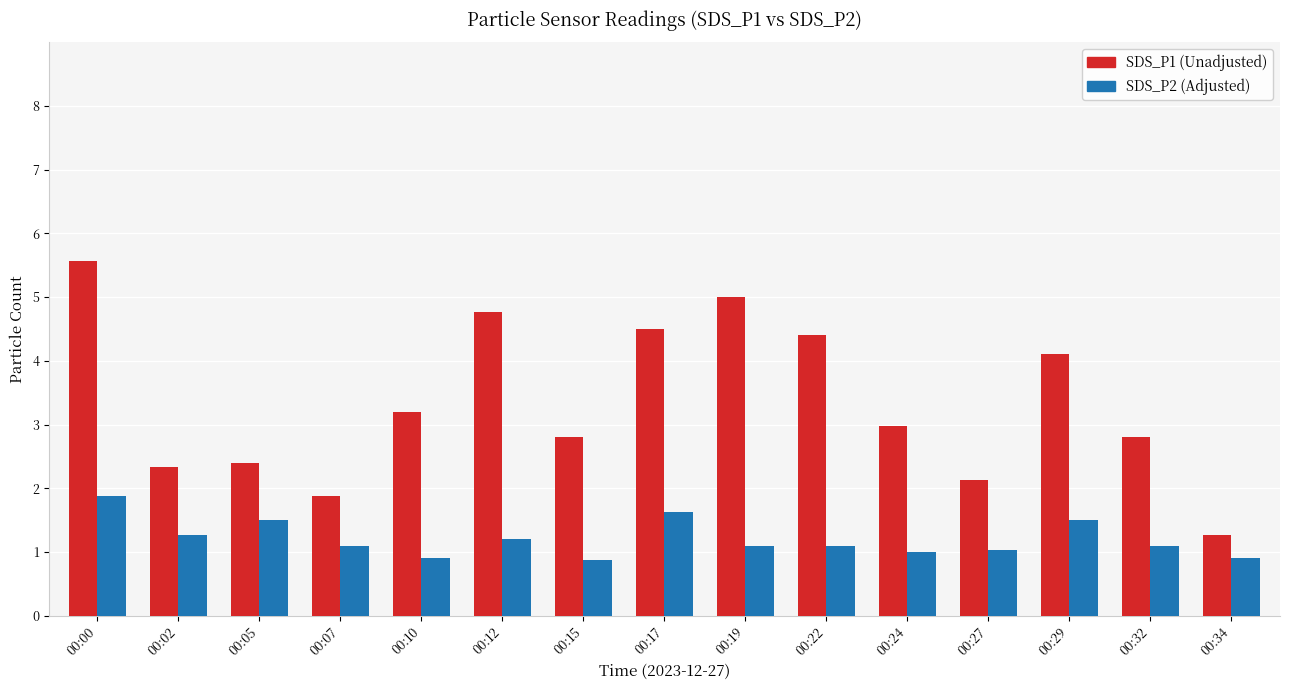

Which category has the highest value across all series?

00:00